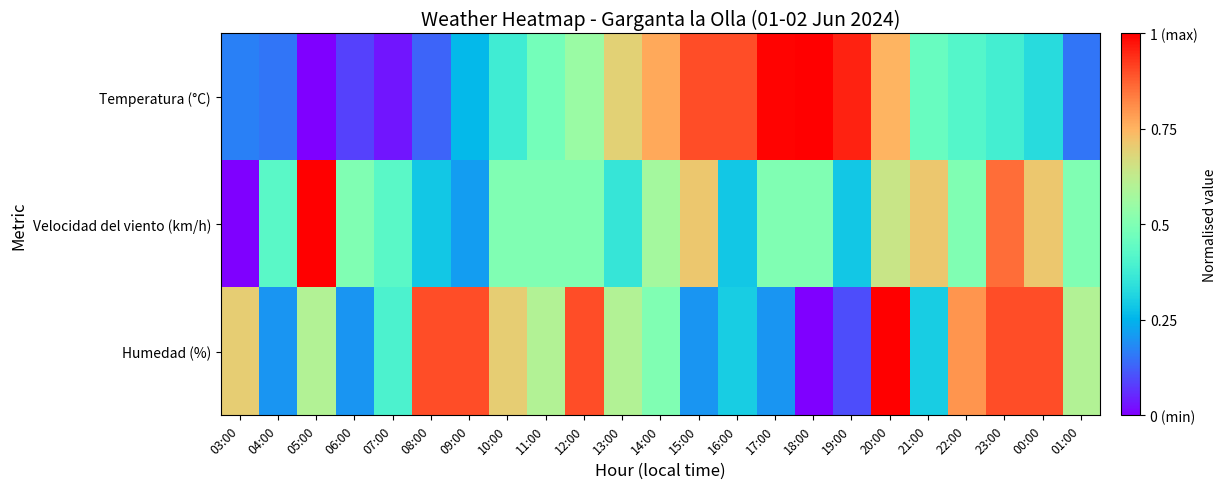

Reading right to left, extract all data points from this chart.

Temperatura (°C): 01:00=0.2	00:00=0.3	23:00=0.4	22:00=0.4	21:00=0.5	20:00=0.7	19:00=1.0	18:00=1.0	17:00=1.0	16:00=0.9	15:00=0.9	14:00=0.8	13:00=0.7	12:00=0.6	11:00=0.5	10:00=0.4	09:00=0.3	08:00=0.1	07:00=0.0	06:00=0.1	05:00=0.0	04:00=0.2	03:00=0.2
Velocidad del viento (km/h): 01:00=0.5	00:00=0.7	23:00=0.9	22:00=0.5	21:00=0.7	20:00=0.6	19:00=0.3	18:00=0.5	17:00=0.5	16:00=0.3	15:00=0.7	14:00=0.6	13:00=0.4	12:00=0.5	11:00=0.5	10:00=0.5	09:00=0.2	08:00=0.3	07:00=0.4	06:00=0.5	05:00=1.0	04:00=0.4	03:00=0.0
Humedad (%): 01:00=0.6	00:00=0.9	23:00=0.9	22:00=0.8	21:00=0.3	20:00=1.0	19:00=0.1	18:00=0.0	17:00=0.2	16:00=0.3	15:00=0.2	14:00=0.5	13:00=0.6	12:00=0.9	11:00=0.6	10:00=0.7	09:00=0.9	08:00=0.9	07:00=0.4	06:00=0.2	05:00=0.6	04:00=0.2	03:00=0.7